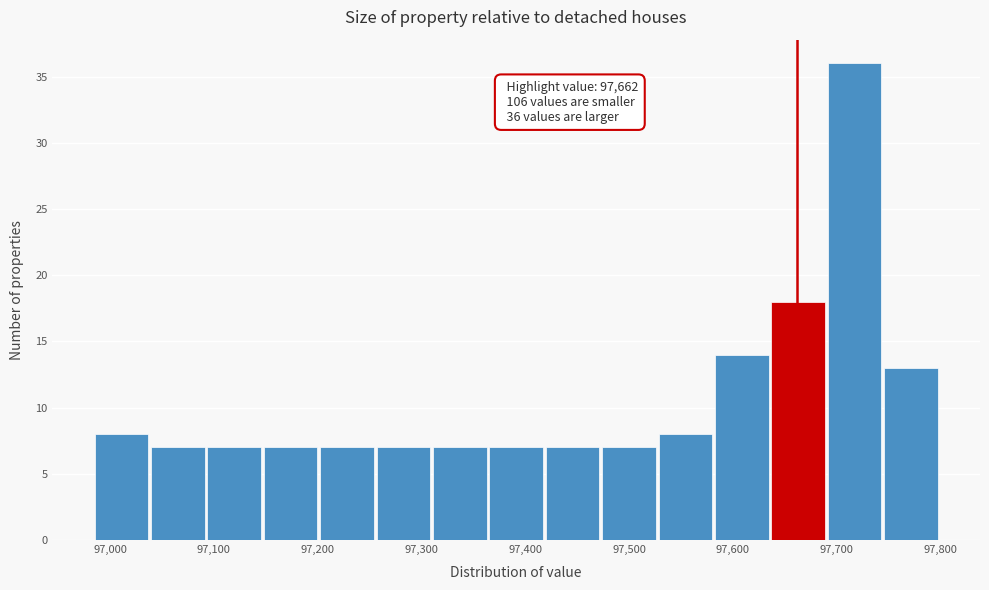

Over which range of the x-axis is the bar tallest?

97690 to 97750